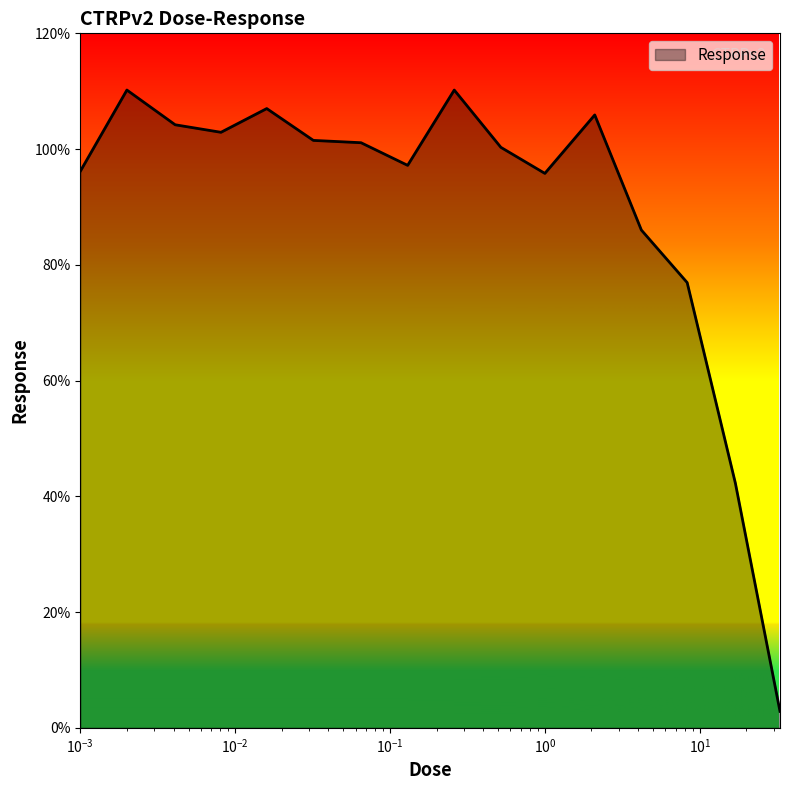

What is the difference between the maximum and minimum values?

107.4